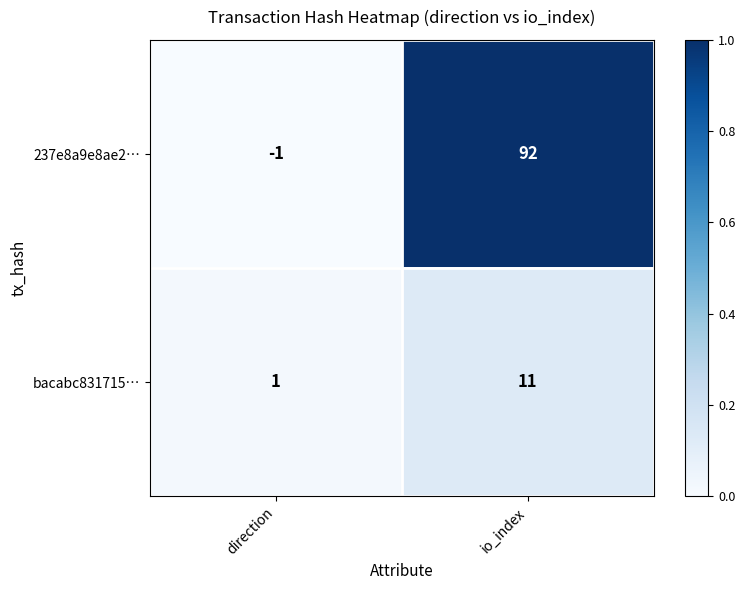

Which label corresponds to the largest value in the chart?

io_index